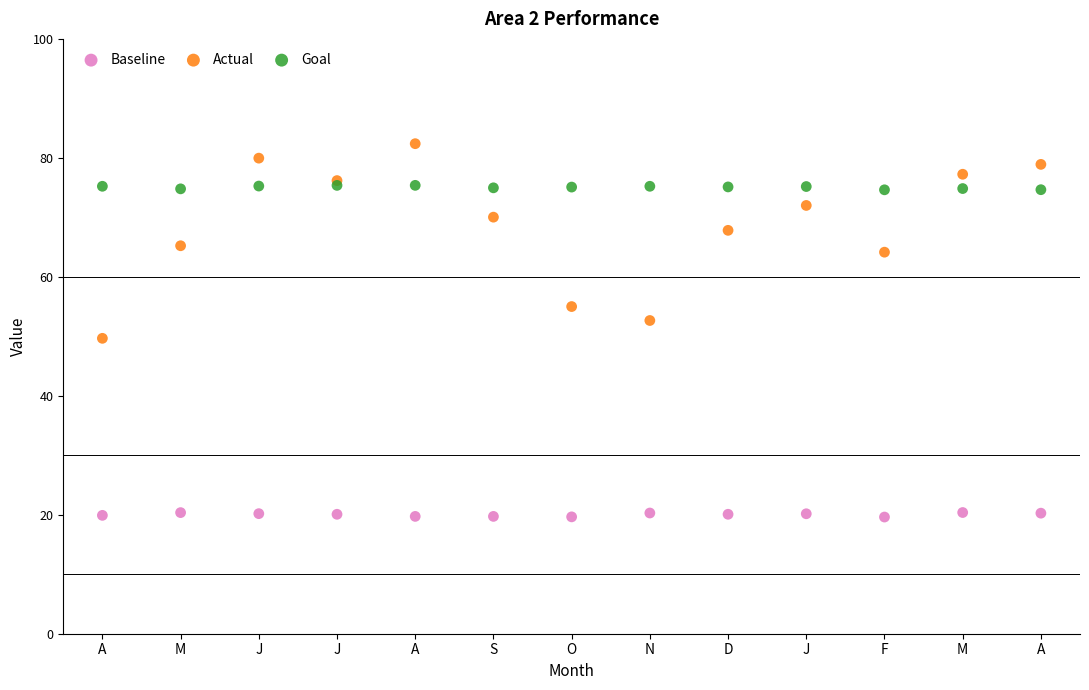

Which series reaches the minimum Y coordinate?

Baseline